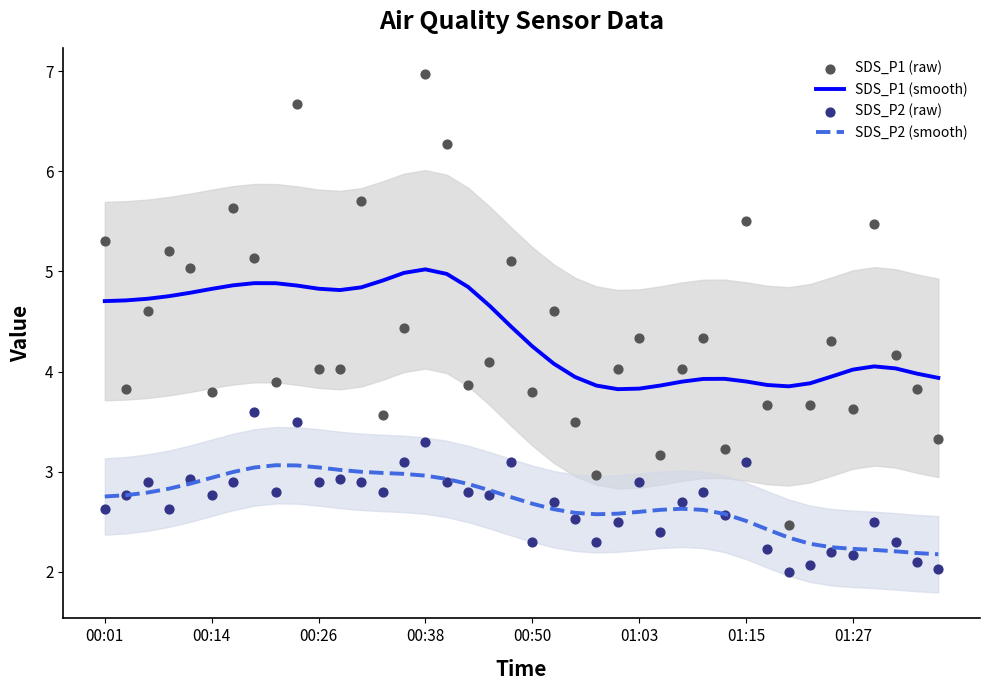

True or false: SDS_P1 (smooth) and SDS_P2 (smooth) cross at least once.

False